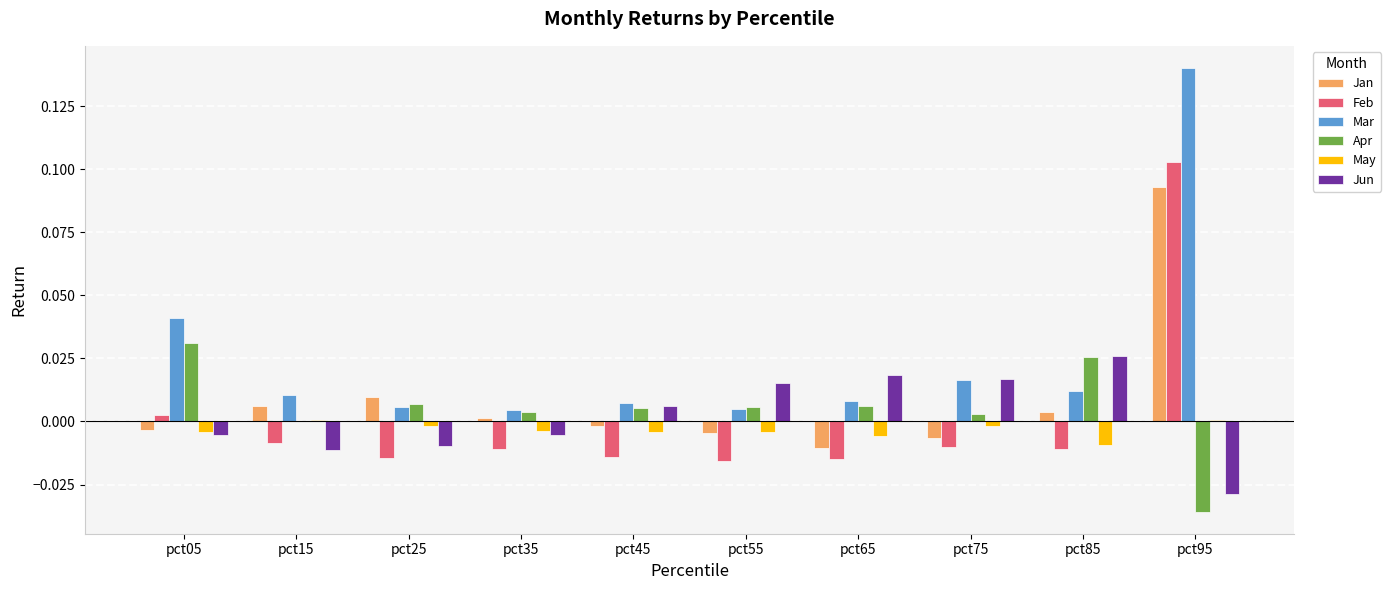

At which category is the sum across all series the highest?

pct95